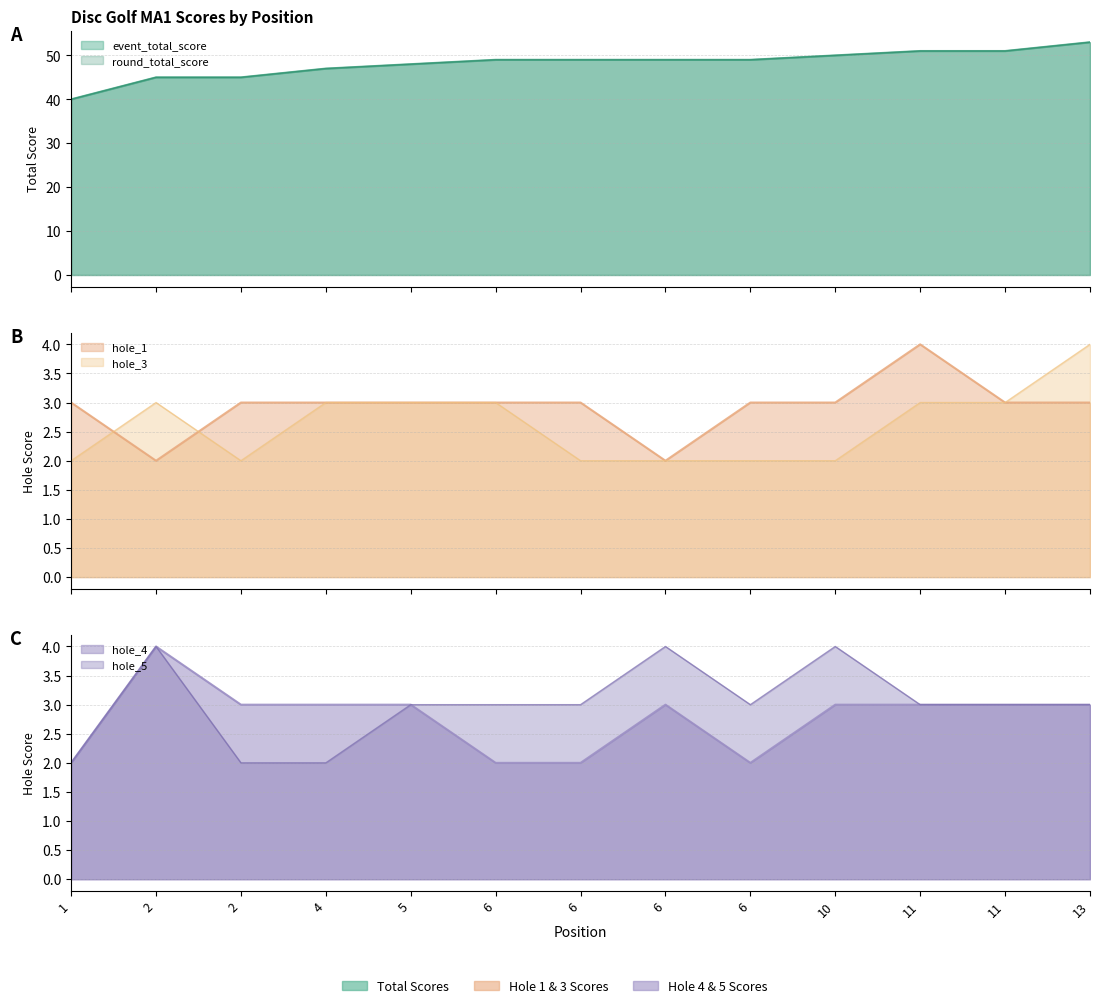

Which series changed the most between 4 and 6?

event_total_score